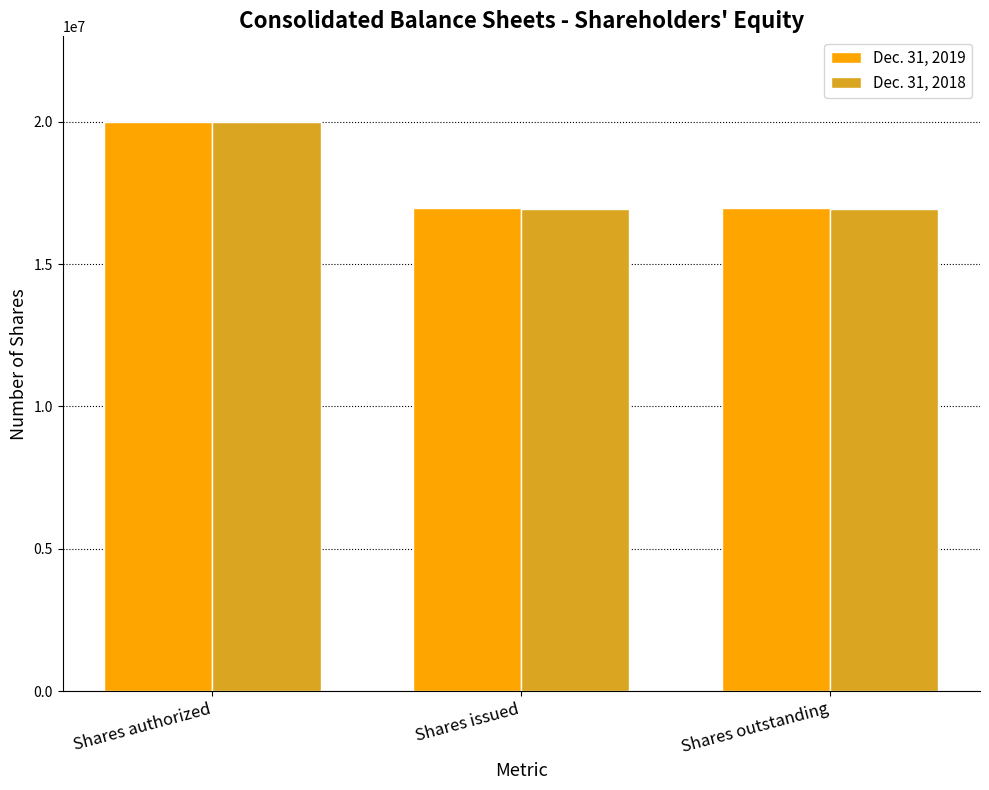

True or false: Dec. 31, 2019 has a value of 32765726 at Shares authorized.

False